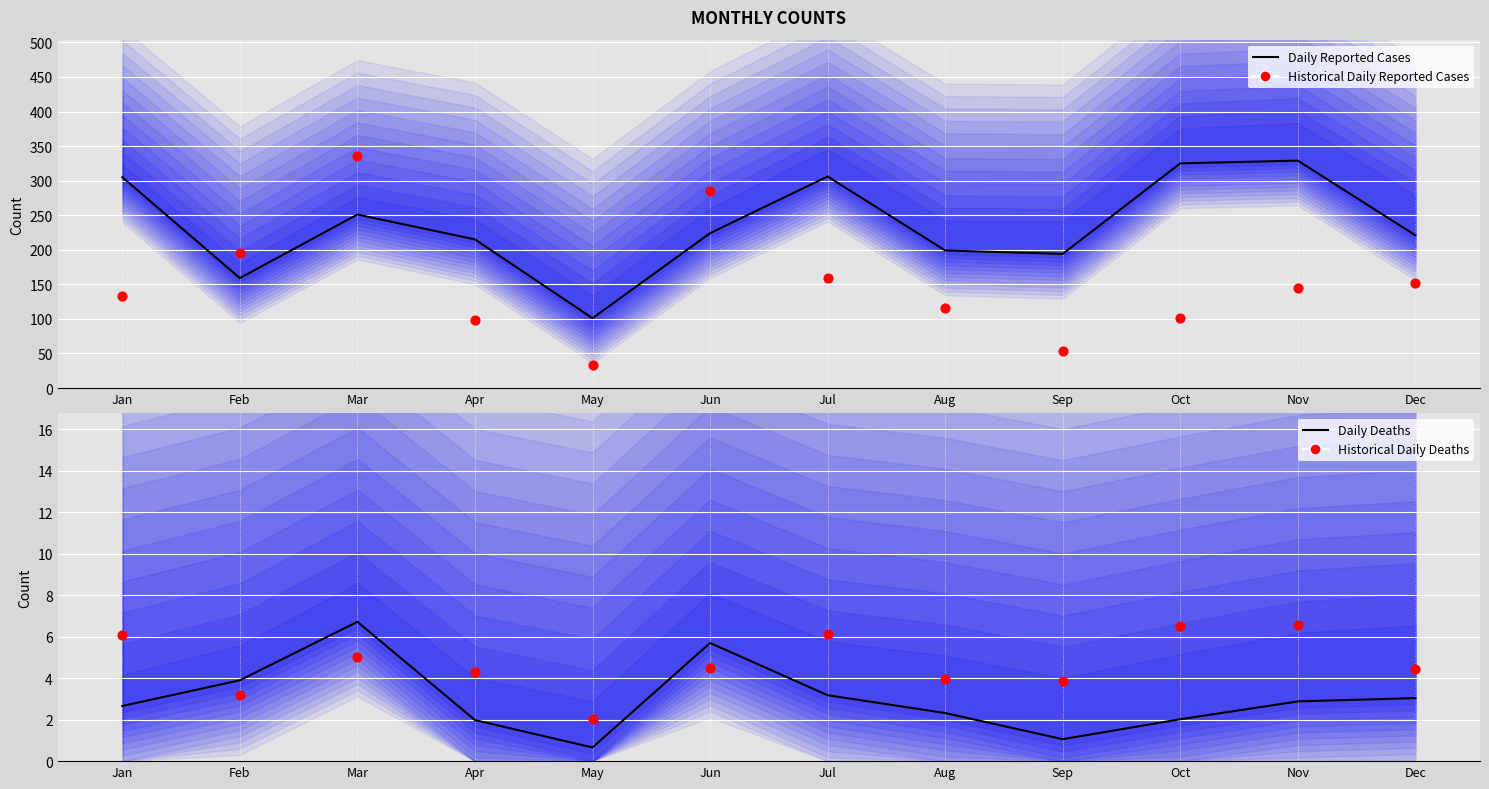

What is the total value across all series at Jul?

474.3